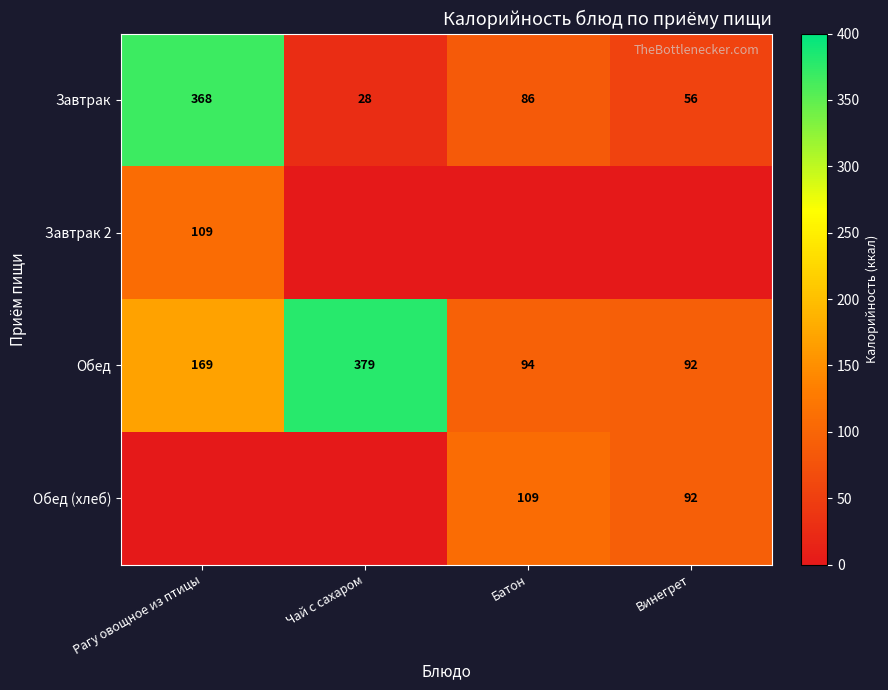

Is it true that Обед equals 379 at Чай с сахаром?

True